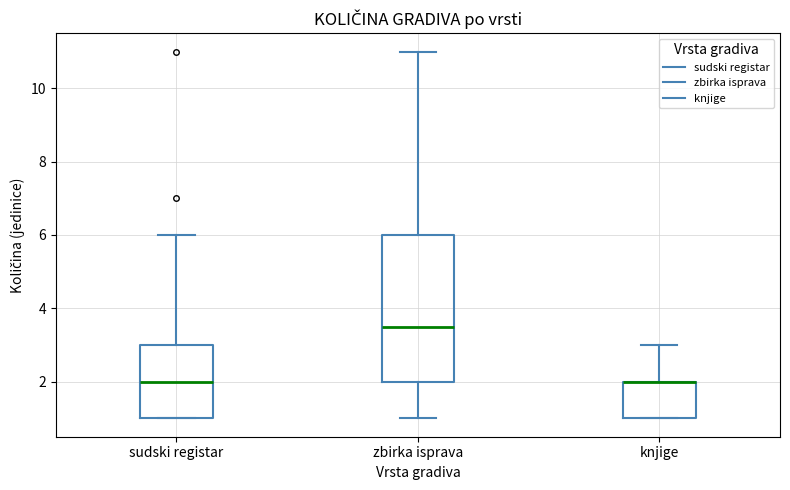

Where is the upper edge of the box for knjige on the y-axis? The values are not printed on the chart, so give them approximately, as read against the axis.

2.0